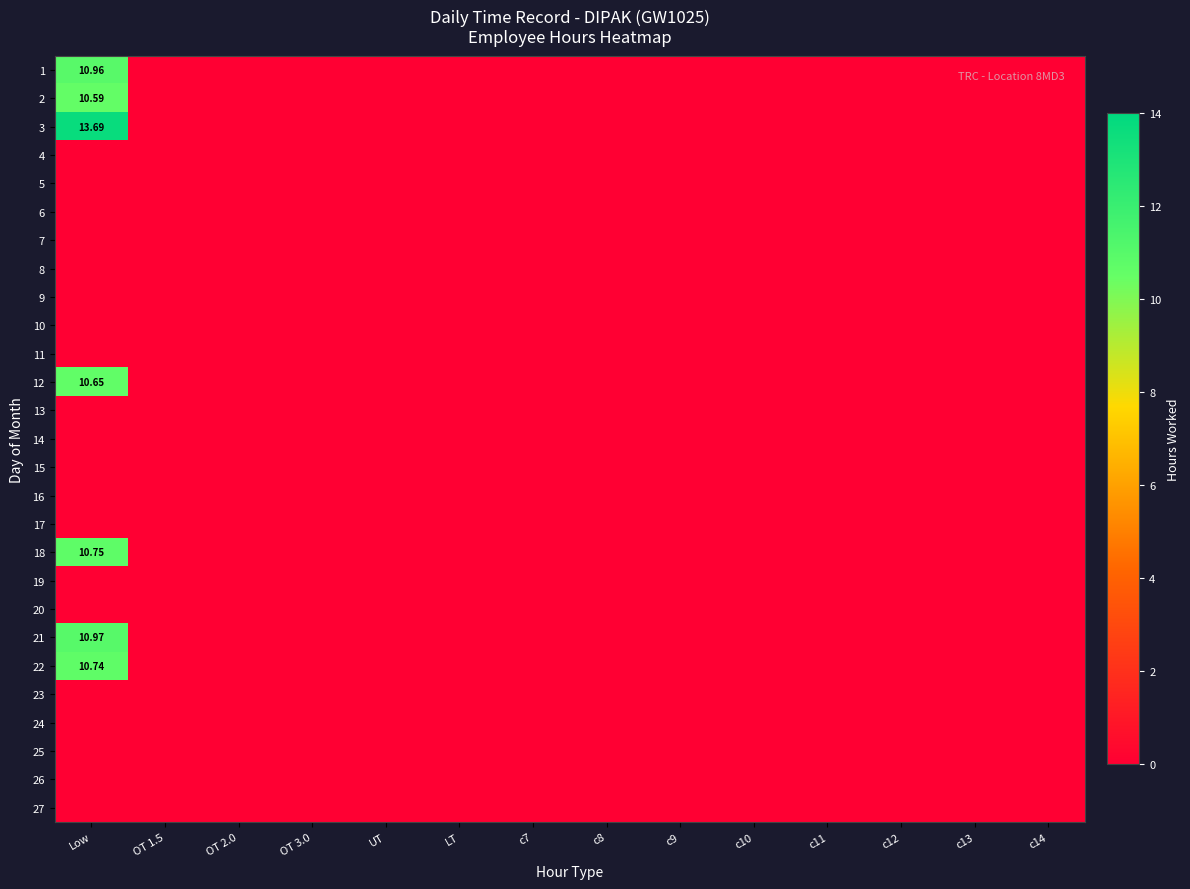

What is the maximum value shown in the chart?

13.7